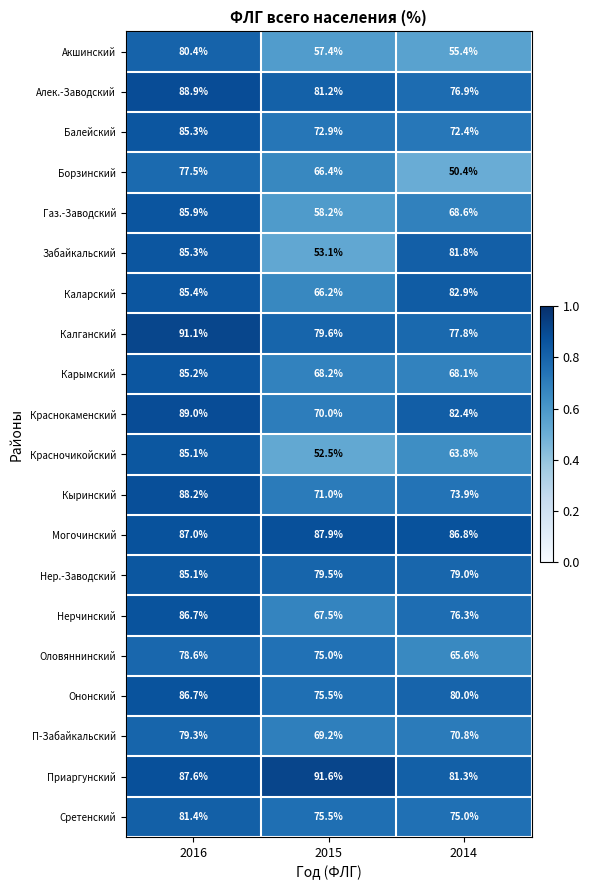

What is the maximum value shown in the chart?

91.6